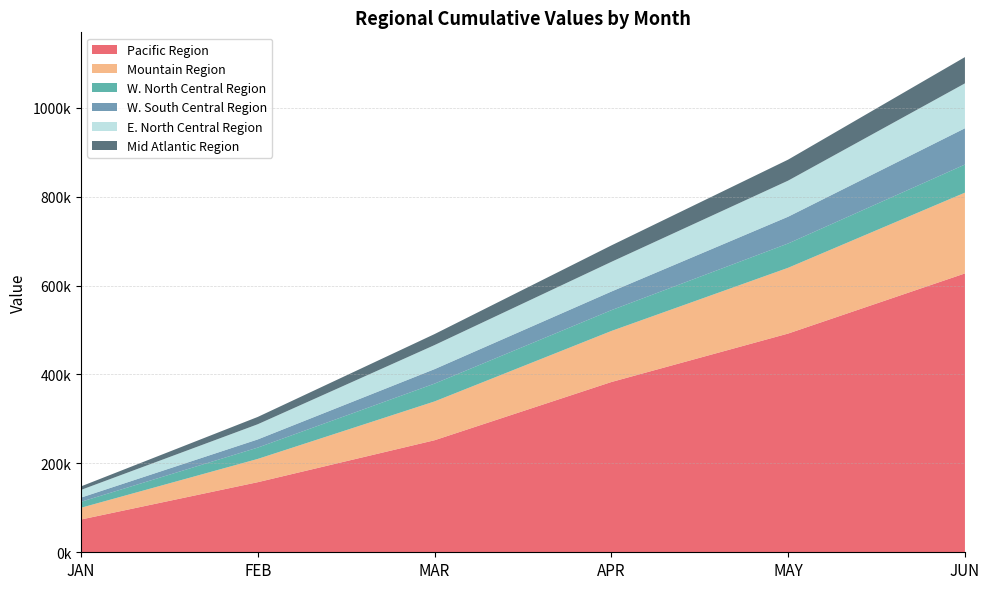

Reading left to right, transcribe all the data shown in this chart.

Pacific Region: 73632.4	157616.4	251974.9	382914.8	491957.1	627176.8
Mountain Region: 26431.1	52304.7	87257.7	114768.9	147887.9	181687.4
W. North Central Region: 13410.6	25503.1	40097.9	46793.2	54713.6	63248.7
W. South Central Region: 9407.8	18369.4	32536.6	41909.1	60184.9	81571.7
E. North Central Region: 17326.7	34131.0	54116.9	66755.6	81145.2	100991.8
Mid Atlantic Region: 7875.4	16448.7	24735.8	36978.9	47239.1	59084.1